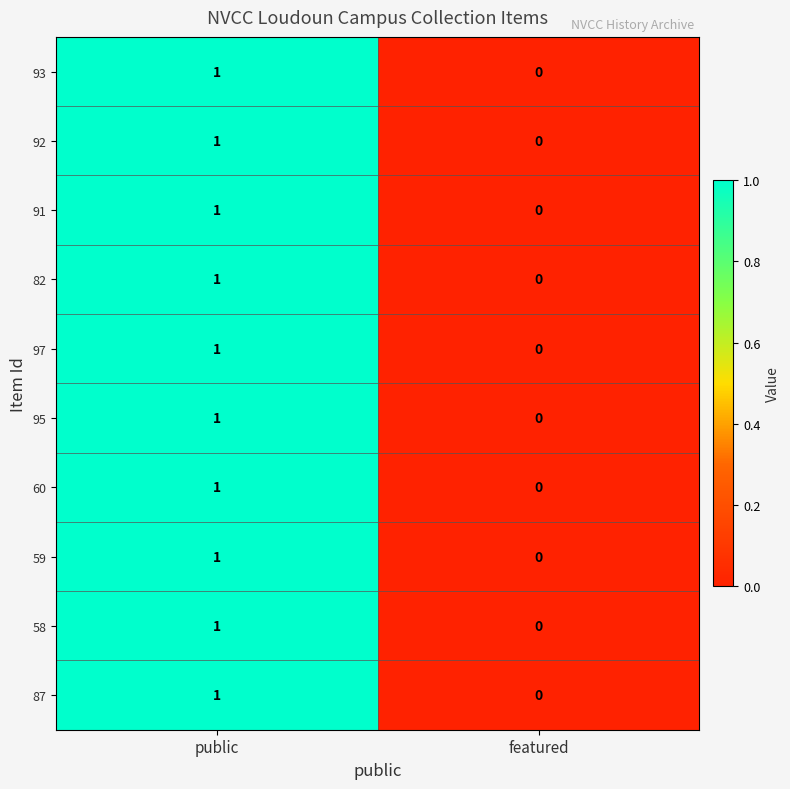

At which category does the chart reach its minimum across all series?

featured